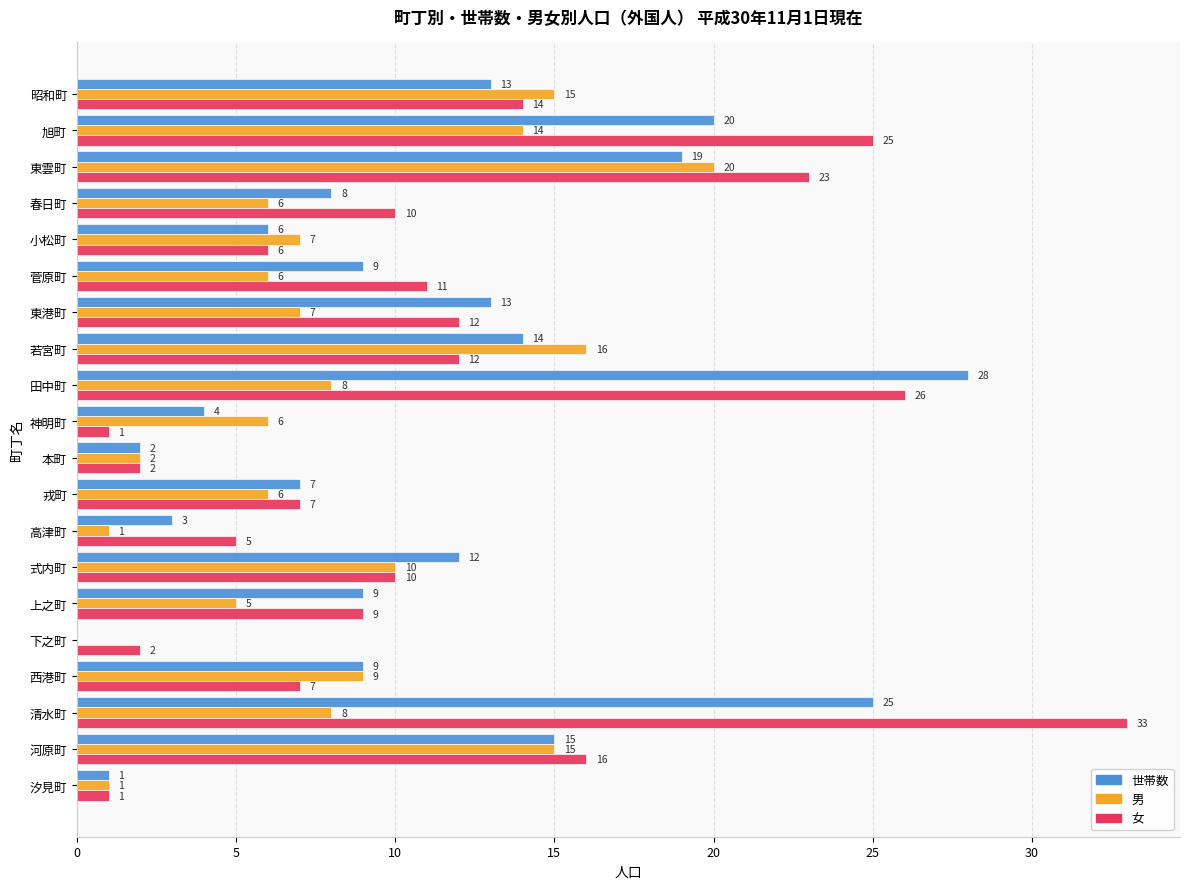

What is the maximum value shown in the chart?

33